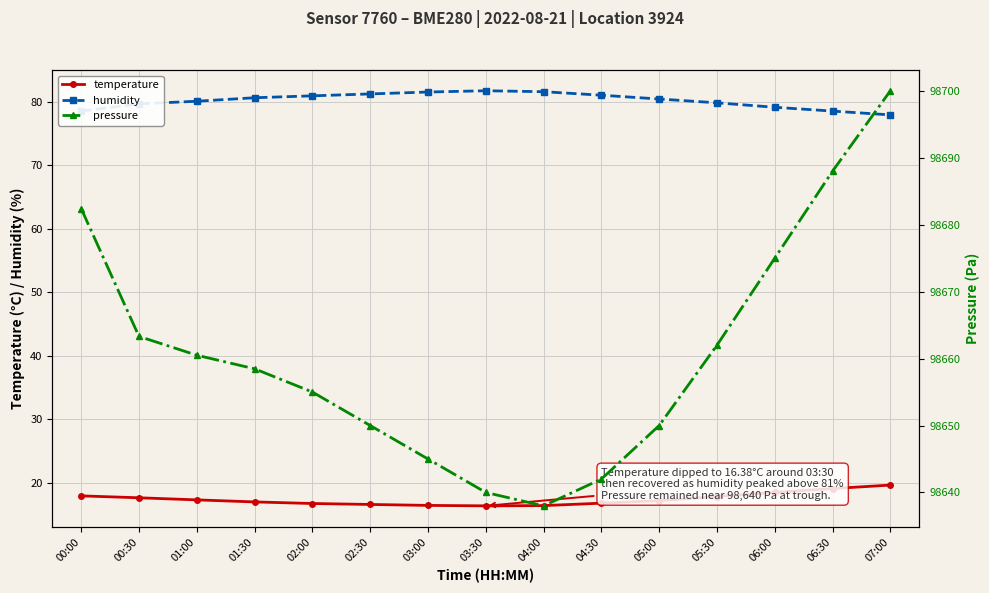

How many values in the humidity series exceed 80?

9